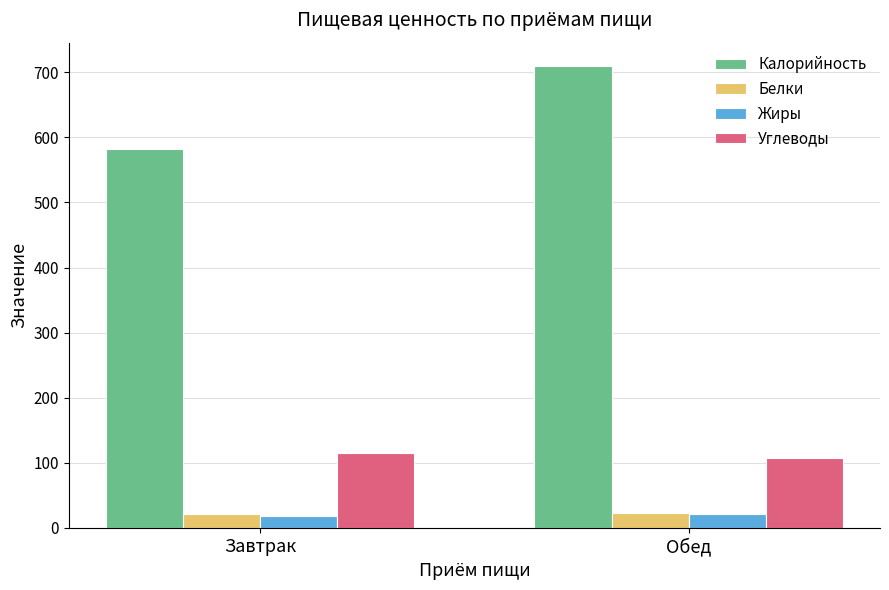

Which series has the widest spread of values?

Калорийность